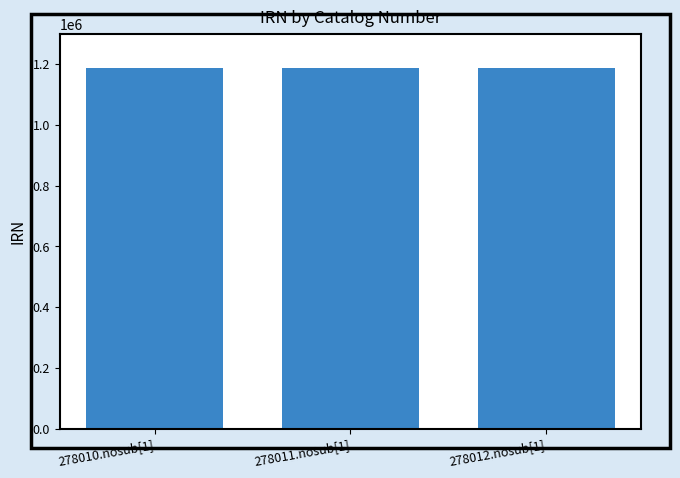

Is it true that the value at 278010.nosub[1] is 599320?

False